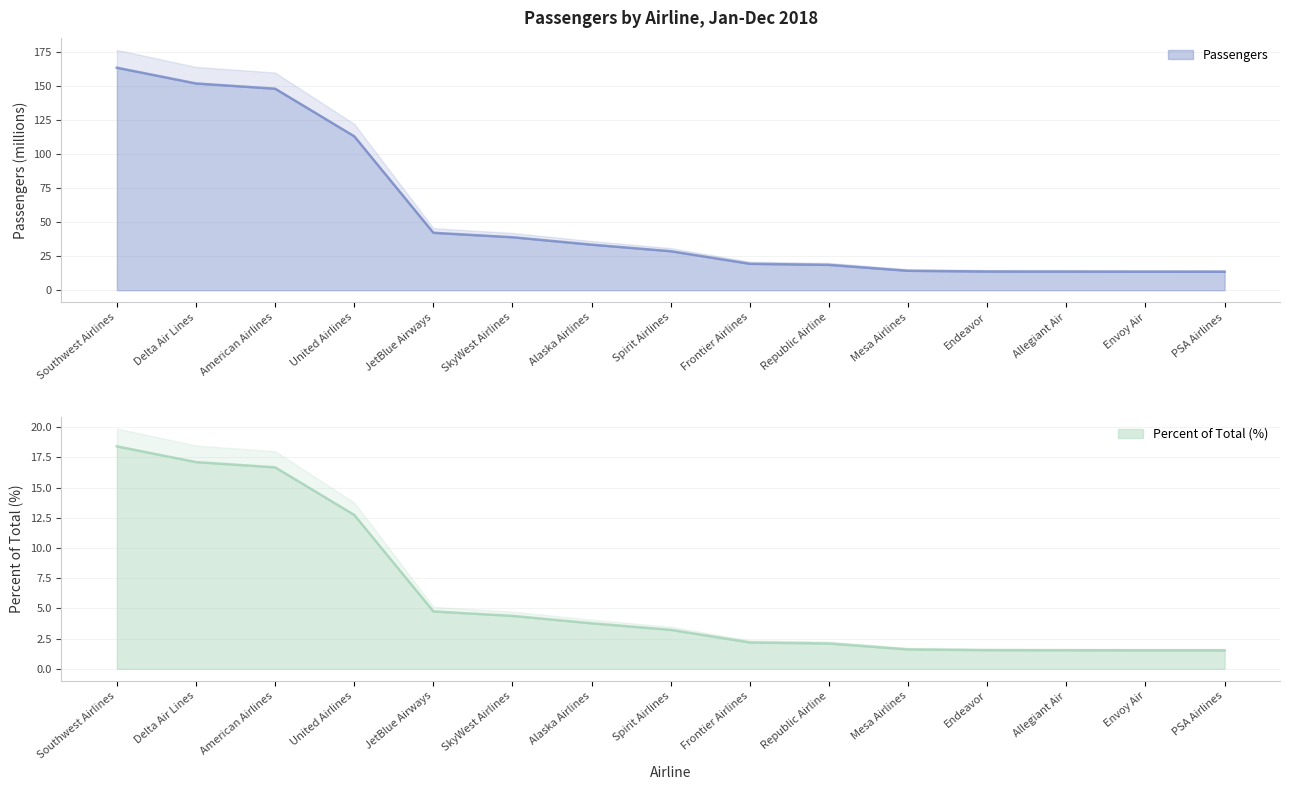

What is the label of the 7th point from the left?

Alaska Airlines